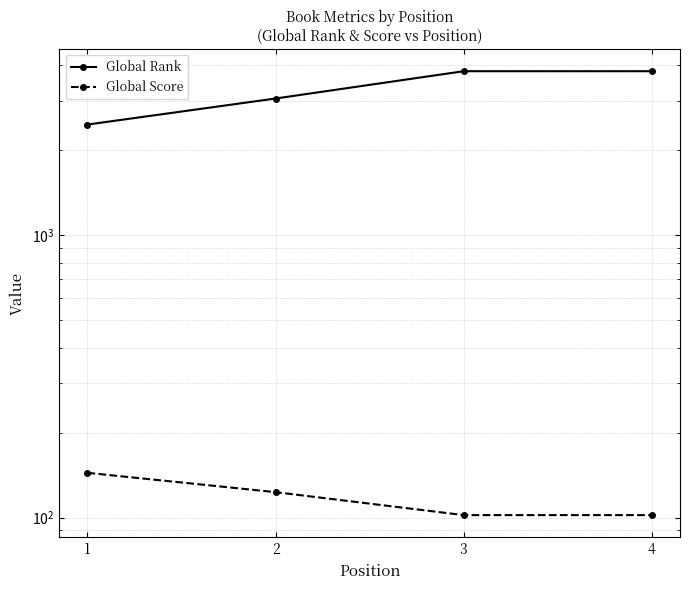

True or false: Global Rank and Global Score cross at least once.

False